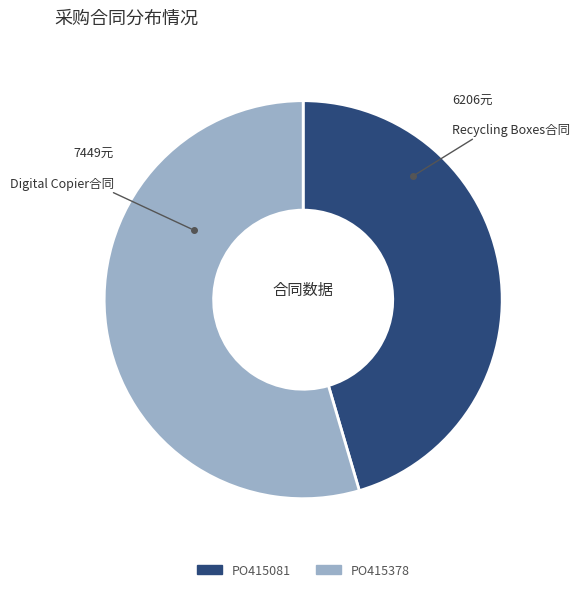

Is the sum of PO415081 and PO415378 greater than half?

Yes